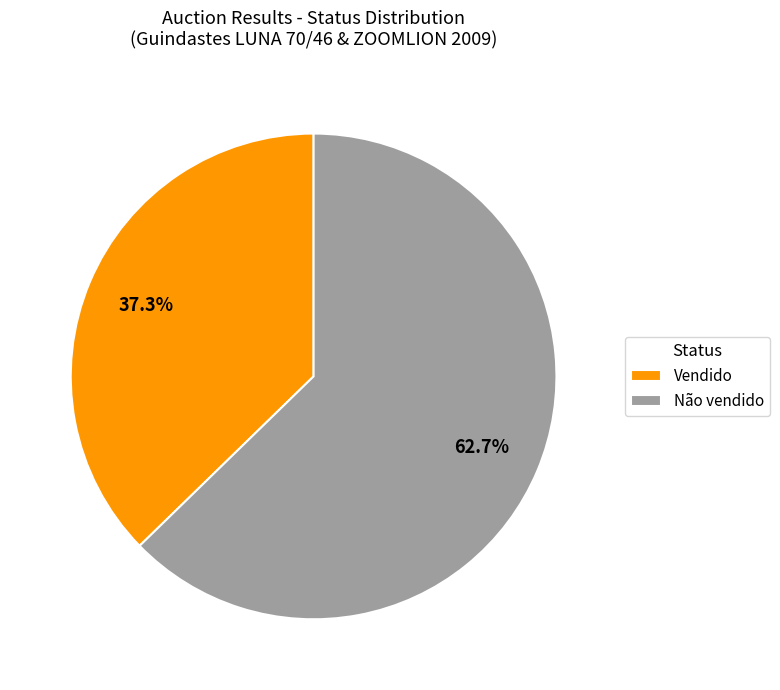

Between Não vendido and Vendido, which is larger?

Não vendido